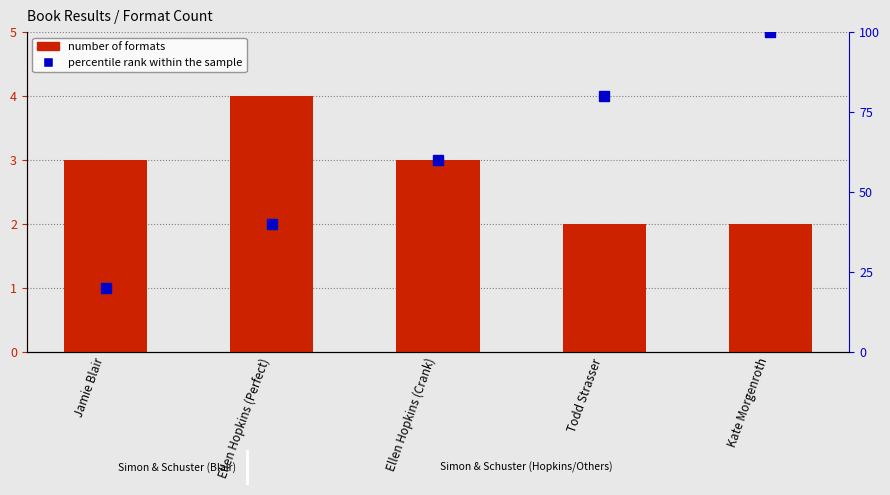

Where is percentile rank within the sample nearest to the value 60?

Ellen Hopkins (Crank)